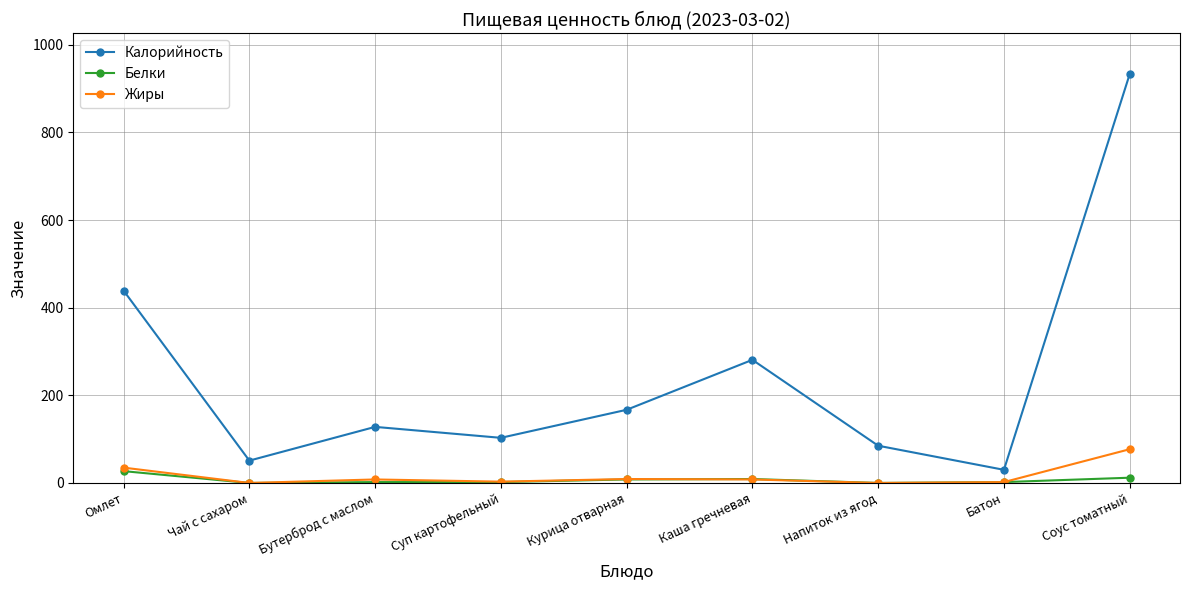

What is the difference between the maximum and minimum values in the Жиры series?

77